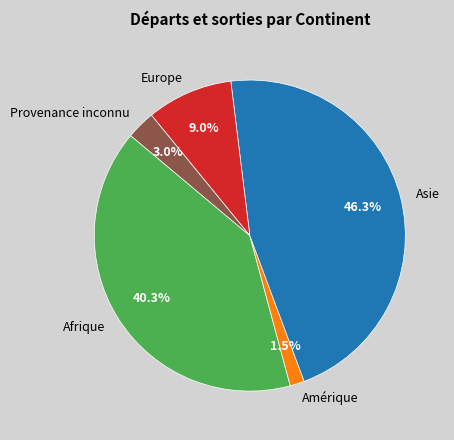

Rank the categories by value from lowest to highest.

Amérique, Provenance inconnu, Europe, Afrique, Asie